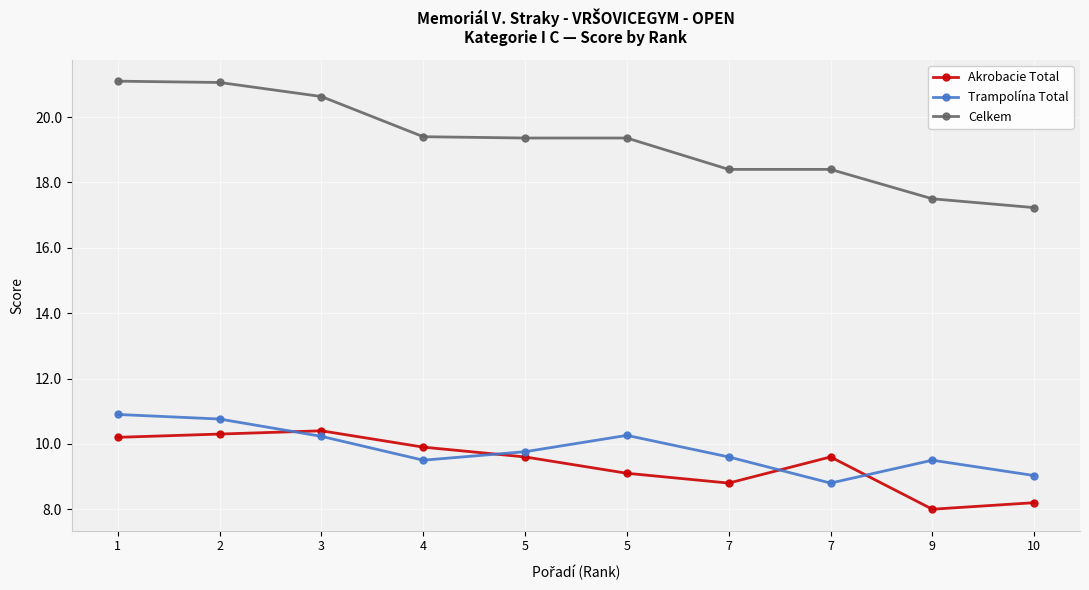

Which has a higher value, 7 or 9?

7